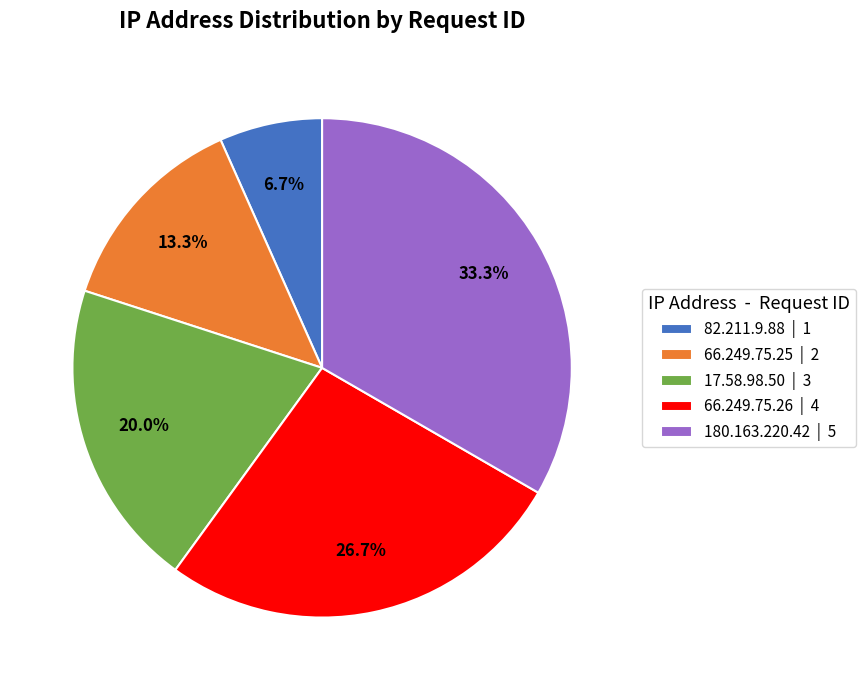

Does 66.249.75.25 represent more than half of the total?

No